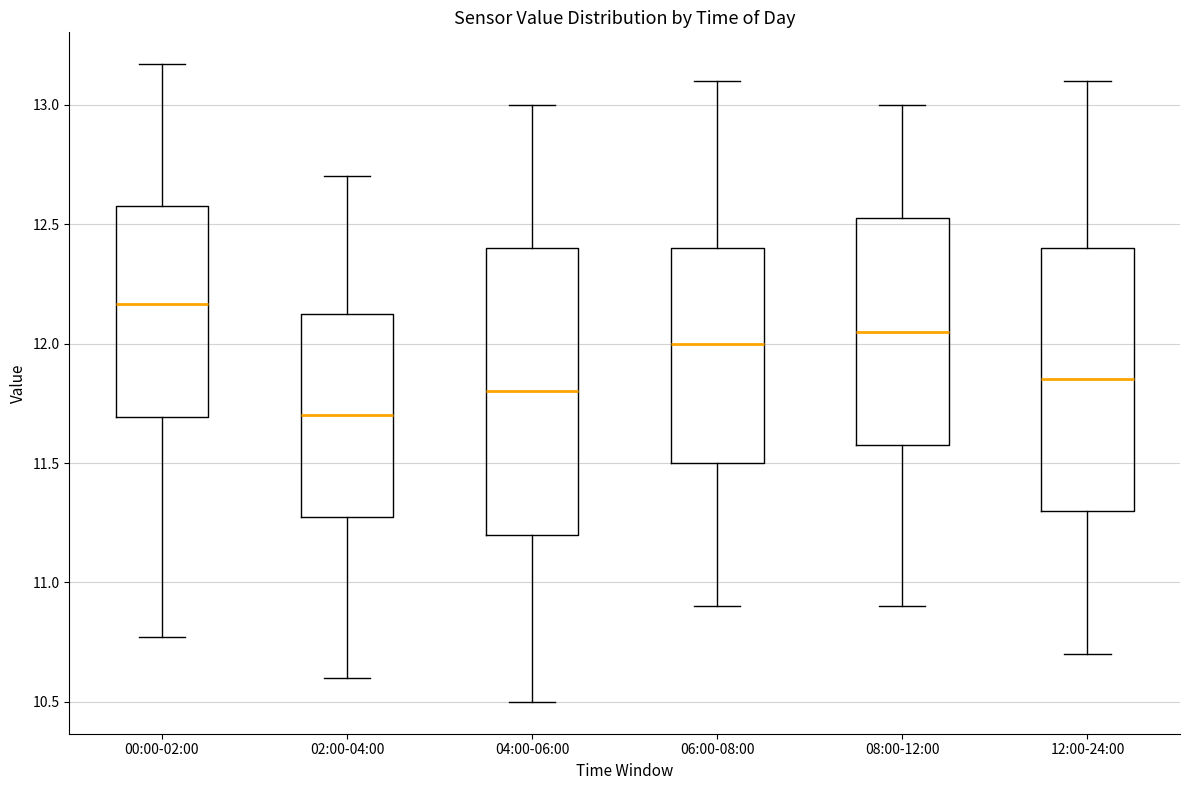

Reading left to right, read every box against the y-axis: the position of its median line, the range the box covers, and the ends of its whiskers. The values are not printed on the chart, so give them approximately, as read against the axis.

00:00-02:00: median 12.15, box 11.70 to 12.60, whiskers 10.75 to 13.15
02:00-04:00: median 11.70, box 11.30 to 12.15, whiskers 10.60 to 12.70
04:00-06:00: median 11.80, box 11.20 to 12.40, whiskers 10.50 to 13.00
06:00-08:00: median 12.00, box 11.50 to 12.40, whiskers 10.90 to 13.10
08:00-12:00: median 12.05, box 11.60 to 12.55, whiskers 10.90 to 13.00
12:00-24:00: median 11.85, box 11.30 to 12.40, whiskers 10.70 to 13.10